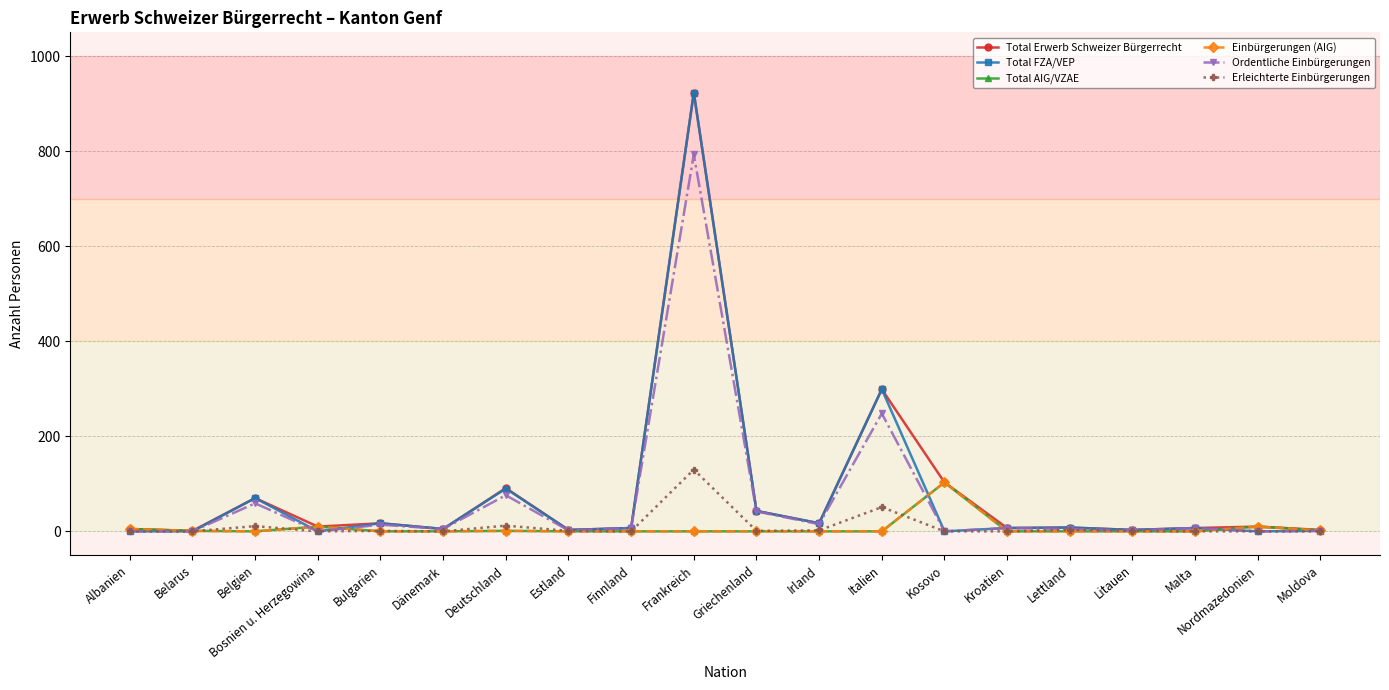

List the labels in order of Ordentliche Einbürgerungen value, largest first.

Frankreich, Italien, Deutschland, Belgien, Griechenland, Irland, Bulgarien, Finnland, Kroatien, Malta, Dänemark, Lettland, Estland, Litauen, Moldova, Albanien, Belarus, Bosnien u. Herzegowina, Kosovo, Nordmazedonien